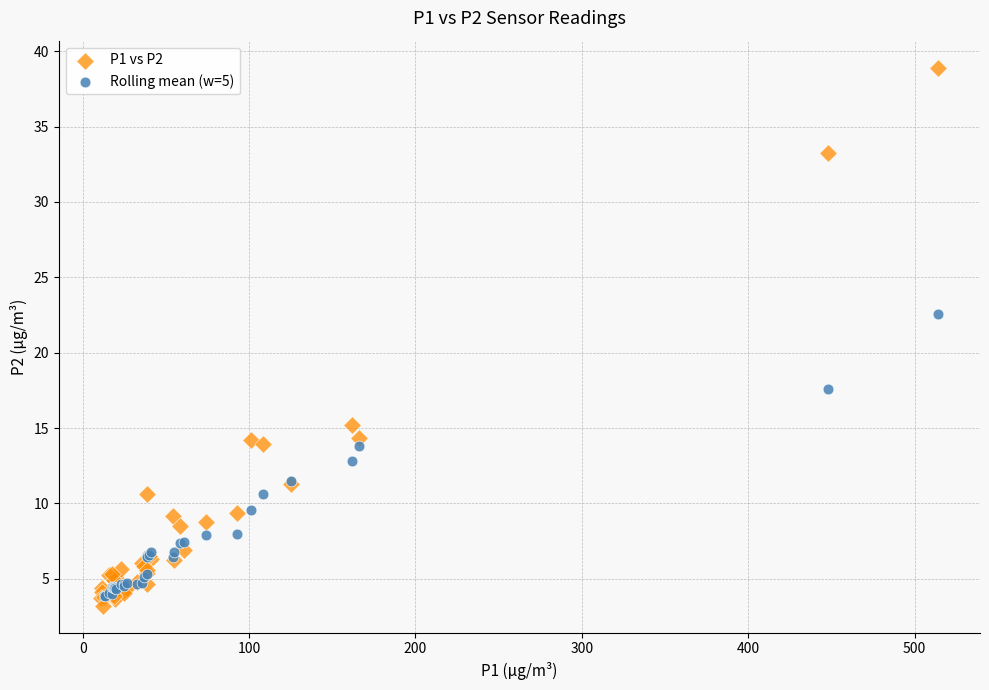

Which series reaches the maximum Y coordinate?

P1 vs P2